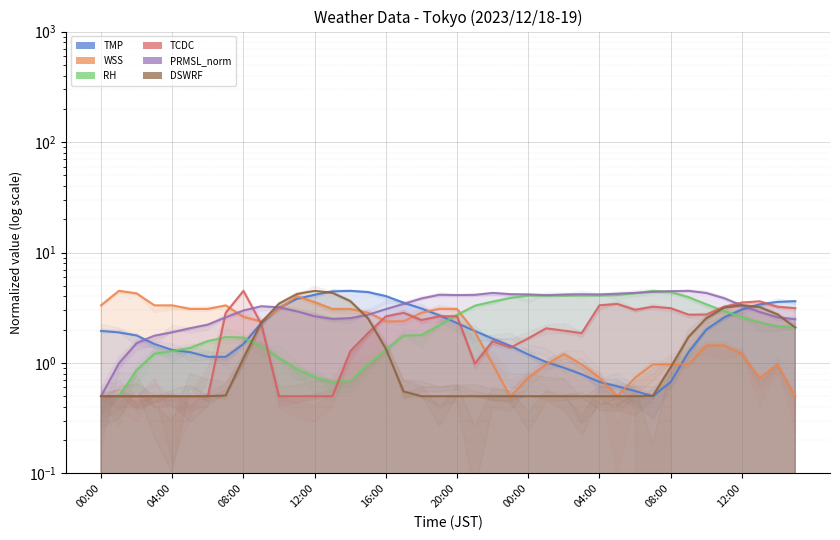

Between 09:00 and 05:00, which is larger?

09:00